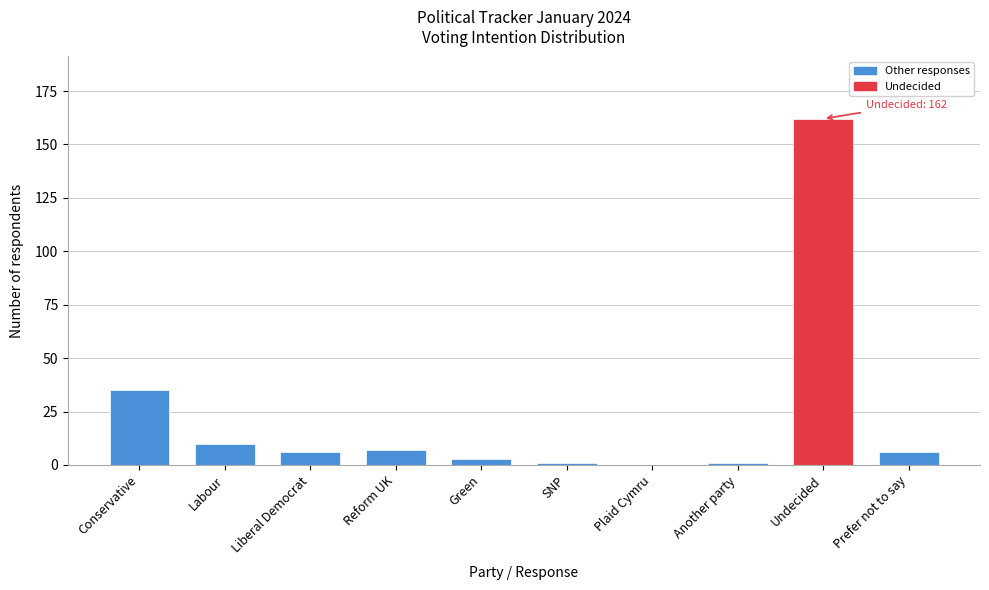

Reading left to right, extract all data points from this chart.

Conservative=35	Labour=10	Liberal Democrat=6	Reform UK=7	Green=3	SNP=1	Plaid Cymru=0	Another party=1	Undecided=162	Prefer not to say=6